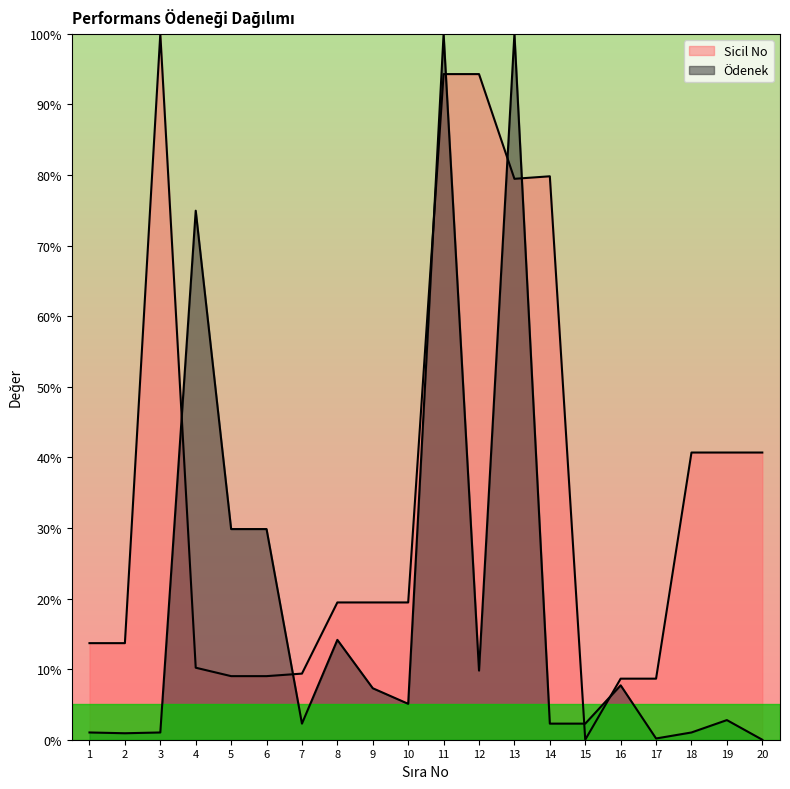

The Ödenek series shows 29.8 at 5. True or false?

True